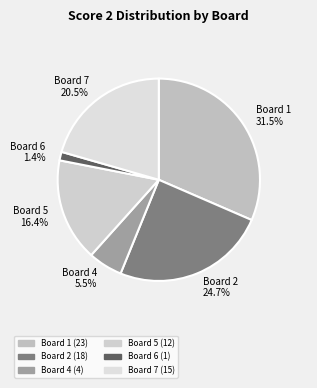

How many slices are in this pie chart?

6